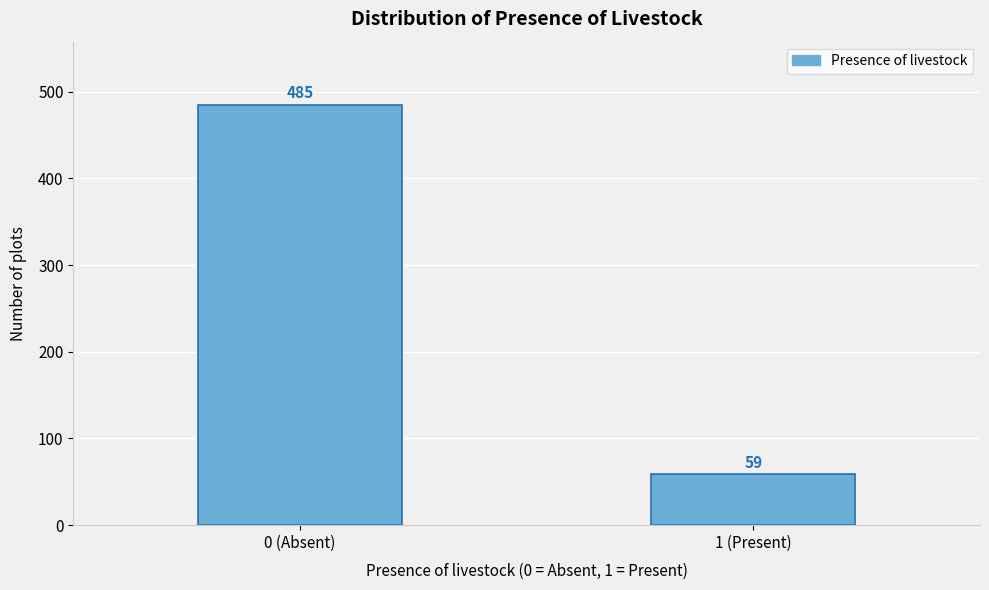

Reading left to right, what are all the values shown in this chart?

485	59